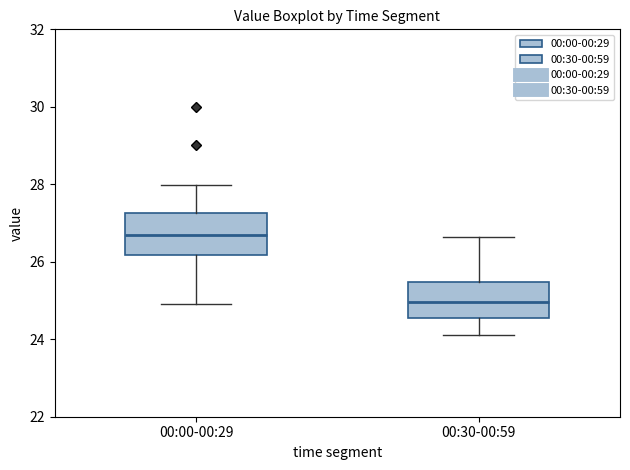

Reading left to right, read every box against the y-axis: the position of its median line, the range the box covers, and the ends of its whiskers. The values are not printed on the chart, so give them approximately, as read against the axis.

00:00-00:29: median 26.6, box 26.2 to 27.2, whiskers 25.0 to 28.0
00:30-00:59: median 25.0, box 24.6 to 25.4, whiskers 24.2 to 26.6